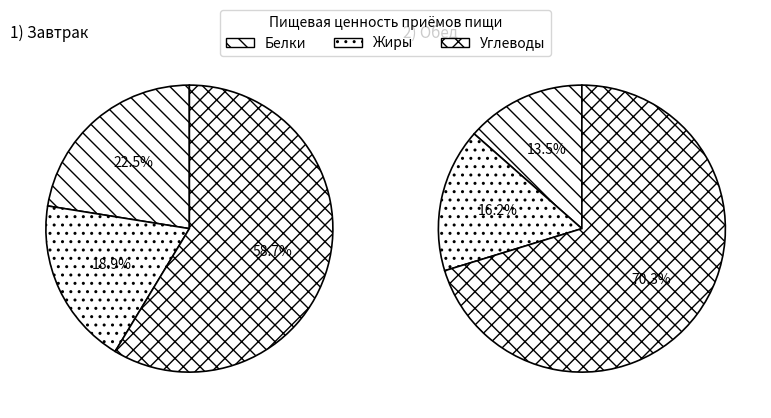

The Завтрак slice represents 54% of the pie. True or false?

False